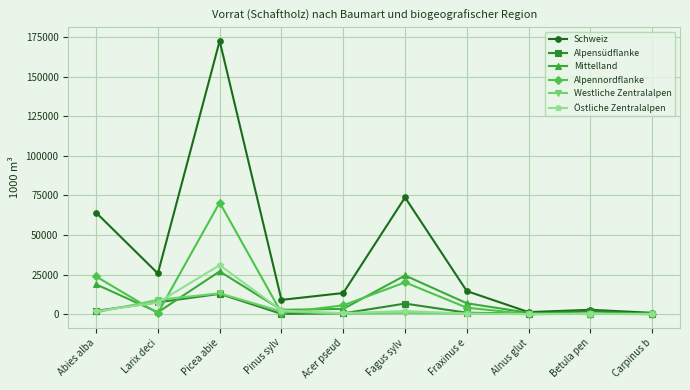

What is the value of the Alpensüdflanke point at the 6th from the left?

6638